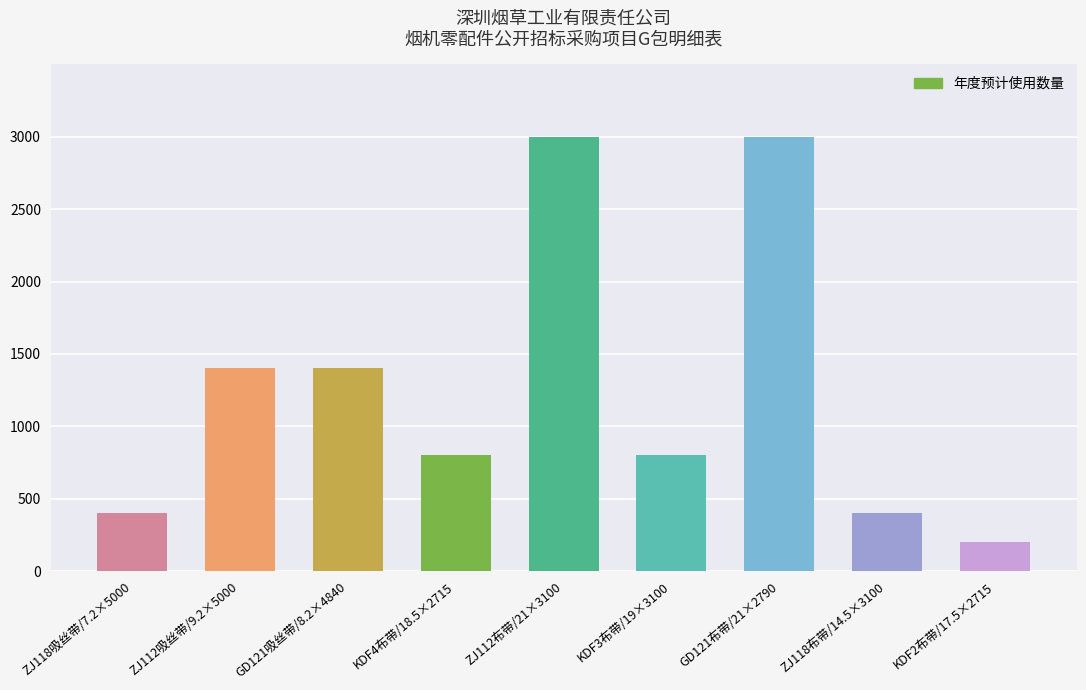

Reading left to right, list all the values displayed in this chart.

ZJ118吸丝带/7.2×5000=400	ZJ112吸丝带/9.2×5000=1400	GD121吸丝带/8.2×4840=1400	KDF4布带/18.5×2715=800	ZJ112布带/21×3100=3000	KDF3布带/19×3100=800	GD121布带/21×2790=3000	ZJ118布带/14.5×3100=400	KDF2布带/17.5×2715=200